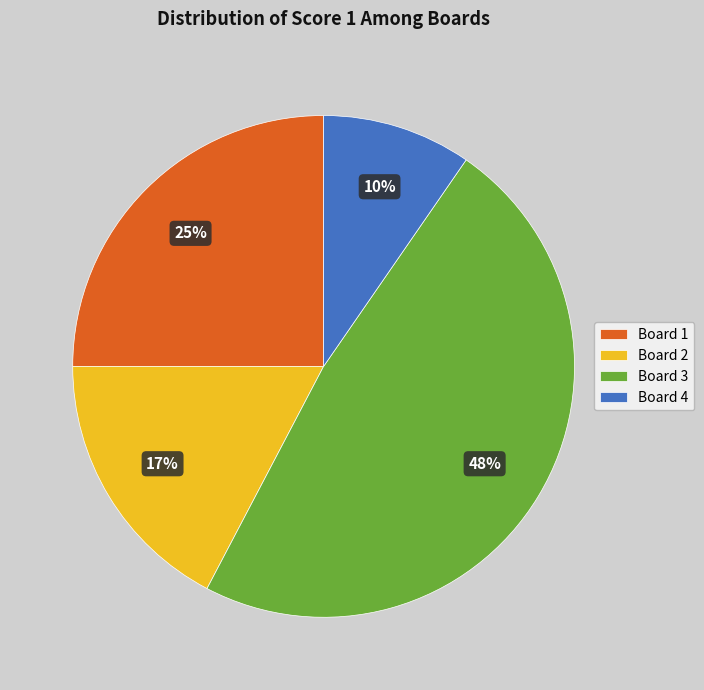

How many segments does this pie chart have?

4